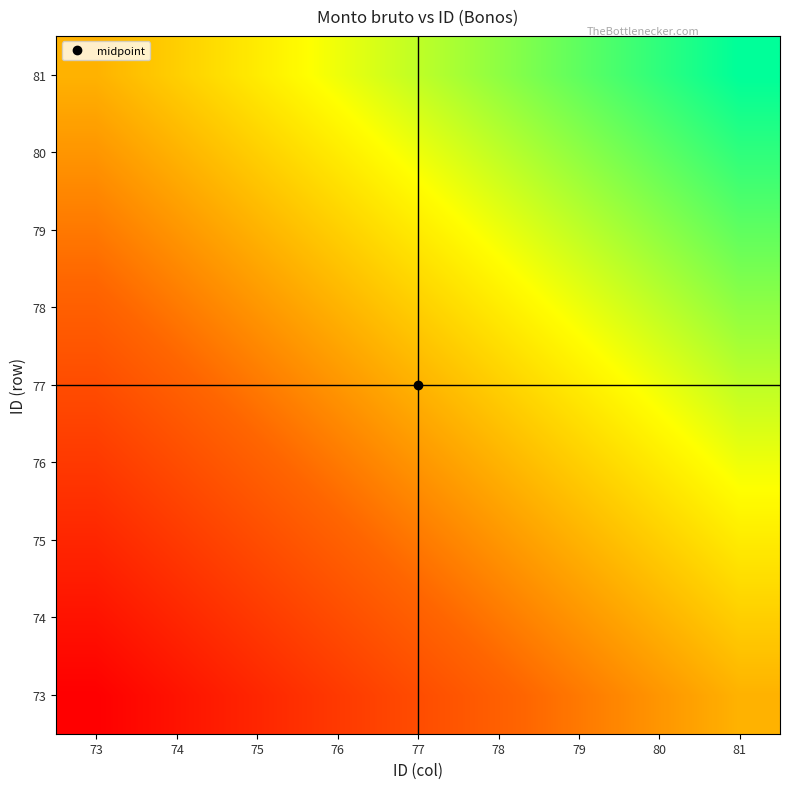

At which category does the chart reach its minimum across all series?

73